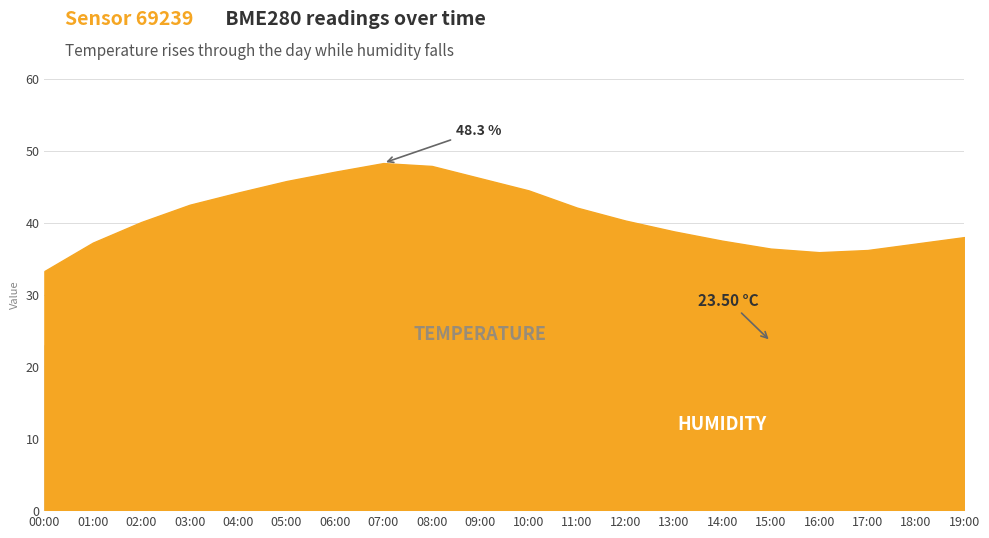

In temperature, how many points are higher than both neighbors (excluding endpoints)?

1